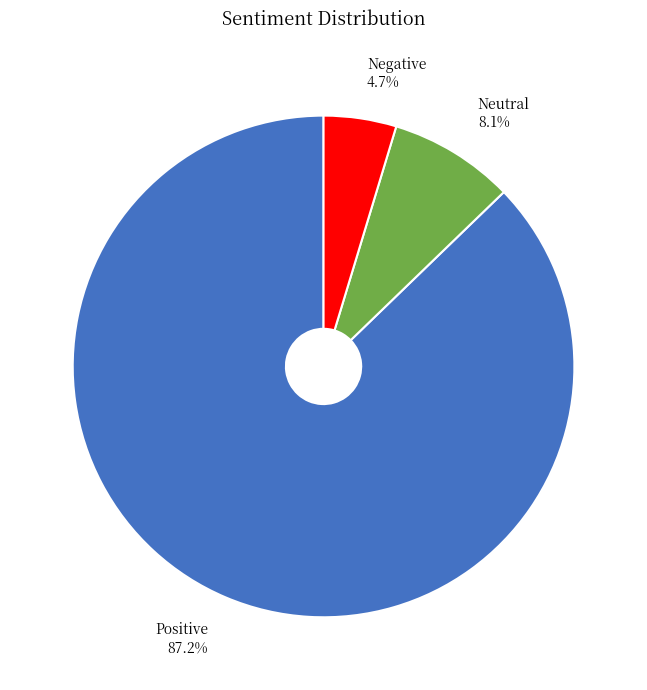

Which slice is the smallest?

Negative